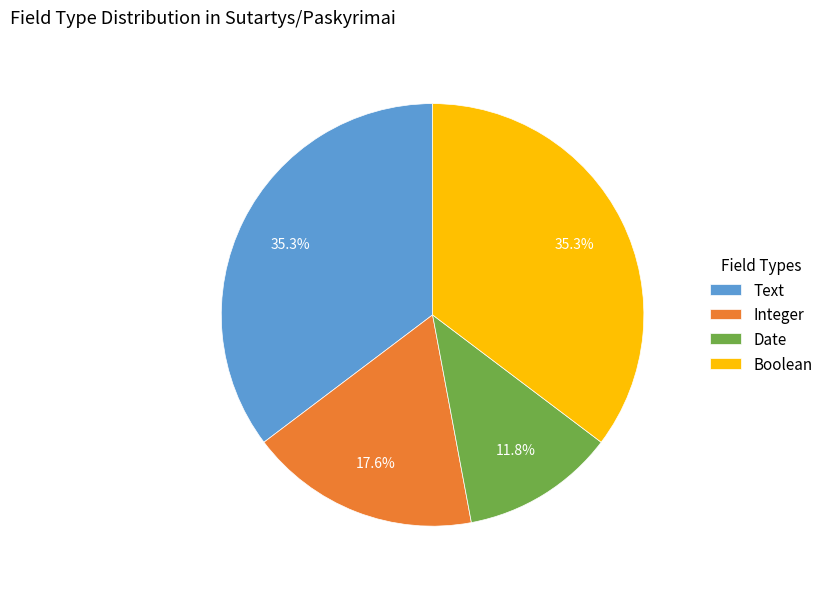

Which category has the smallest portion of the pie?

Date